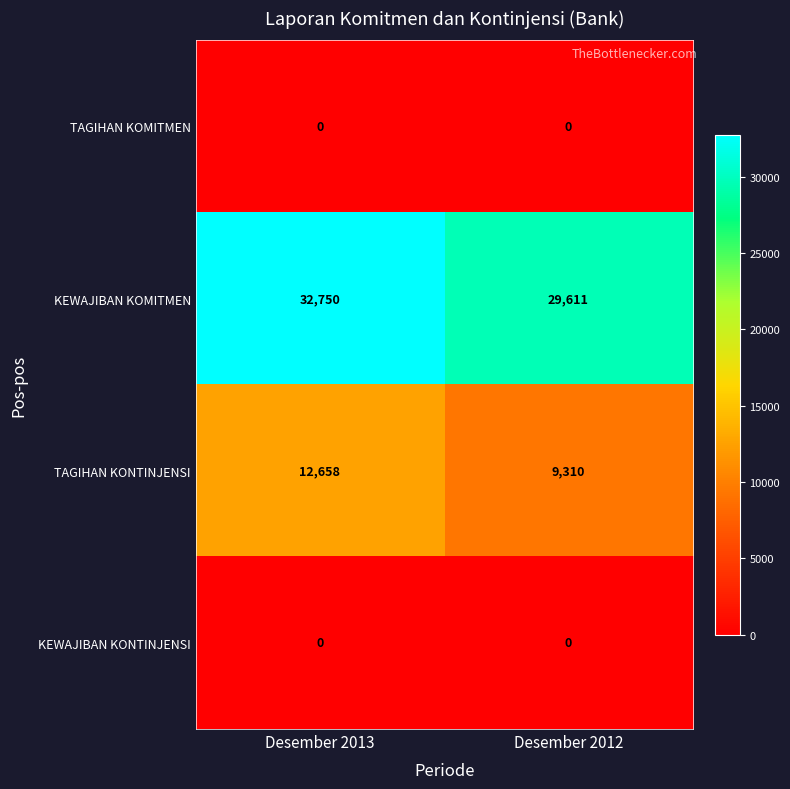

Which series has the largest total across all categories?

KEWAJIBAN KOMITMEN